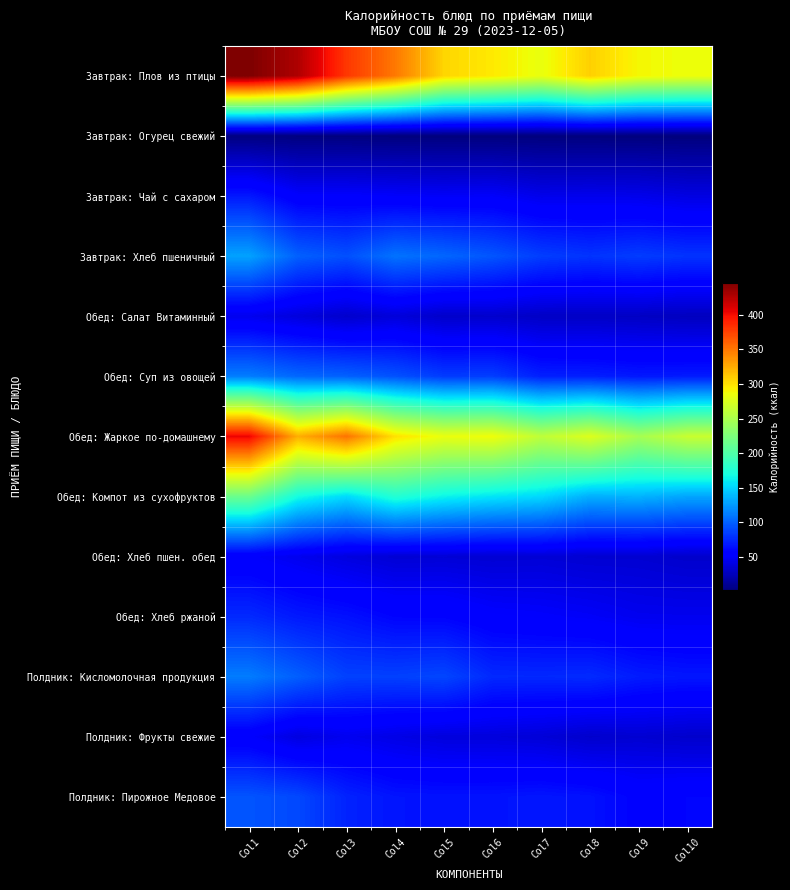

Reading left to right, list all the values displayed in this chart.

Завтрак: Плов из птицы: Col1=446.2	Col2=427.1	Col3=379.8	Col4=349.0	Col5=305.2	Col6=295.7	Col7=283.3	Col8=307.8	Col9=289.4	Col10=285.2
Завтрак: Огурец свежий: Col1=3.3	Col2=3.2	Col3=2.9	Col4=2.4	Col5=2.3	Col6=2.2	Col7=2.2	Col8=2.2	Col9=2.1	Col10=2.0
Завтрак: Чай с сахаром: Col1=68.2	Col2=52.5	Col3=52.2	Col4=50.7	Col5=49.5	Col6=50.3	Col7=44.3	Col8=45.0	Col9=44.2	Col10=40.9
Завтрак: Хлеб пшеничный: Col1=128.6	Col2=99.9	Col3=92.7	Col4=108.0	Col5=102.5	Col6=95.2	Col7=84.8	Col8=80.3	Col9=84.2	Col10=80.1
Обед: Салат Витаминный: Col1=45.3	Col2=38.6	Col3=32.4	Col4=37.7	Col5=31.6	Col6=32.7	Col7=29.9	Col8=29.9	Col9=29.2	Col10=27.5
Обед: Суп из овощей: Col1=112.3	Col2=103.0	Col3=100.2	Col4=93.4	Col5=83.8	Col6=84.6	Col7=71.6	Col8=71.1	Col9=68.4	Col10=69.2
Обед: Жаркое по-домашнему: Col1=403.9	Col2=323.3	Col3=351.5	Col4=299.8	Col5=283.3	Col6=286.2	Col7=259.8	Col8=276.4	Col9=246.7	Col10=265.1
Обед: Компот из сухофруктов: Col1=215.9	Col2=169.2	Col3=153.2	Col4=176.7	Col5=164.3	Col6=157.8	Col7=152.5	Col8=134.4	Col9=136.3	Col10=130.3
Обед: Хлеб пшен. обед: Col1=51.4	Col2=45.4	Col3=39.8	Col4=35.7	Col5=36.3	Col6=35.1	Col7=36.1	Col8=34.5	Col9=34.4	Col10=32.1
Обед: Хлеб ржаной: Col1=75.9	Col2=68.5	Col3=65.0	Col4=58.9	Col5=58.5	Col6=53.3	Col7=51.7	Col8=49.5	Col9=46.1	Col10=45.7
Полдник: Кисломолочная продукция: Col1=112.2	Col2=99.3	Col3=86.4	Col4=86.1	Col5=88.6	Col6=75.6	Col7=75.2	Col8=76.3	Col9=69.8	Col10=67.4
Полдник: Фрукты свежие: Col1=51.7	Col2=40.1	Col3=46.0	Col4=42.2	Col5=38.8	Col6=38.6	Col7=36.7	Col8=32.7	Col9=34.6	Col10=32.5
Полдник: Пирожное Медовое: Col1=94.6	Col2=89.4	Col3=72.9	Col4=66.4	Col5=65.7	Col6=65.7	Col7=67.3	Col8=65.2	Col9=57.3	Col10=59.3